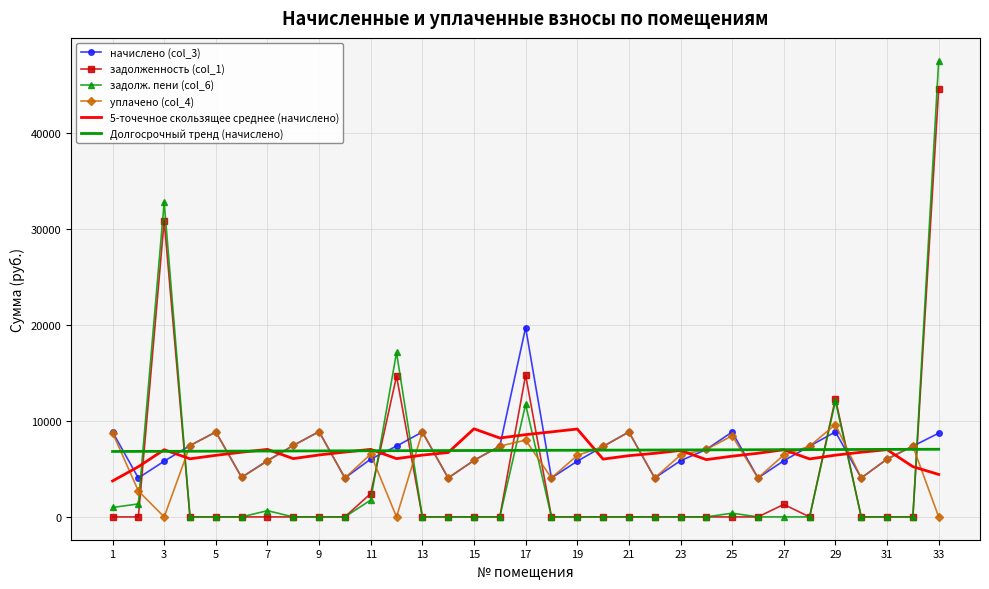

Which series has the widest spread of values?

задолж. пени (col_6)